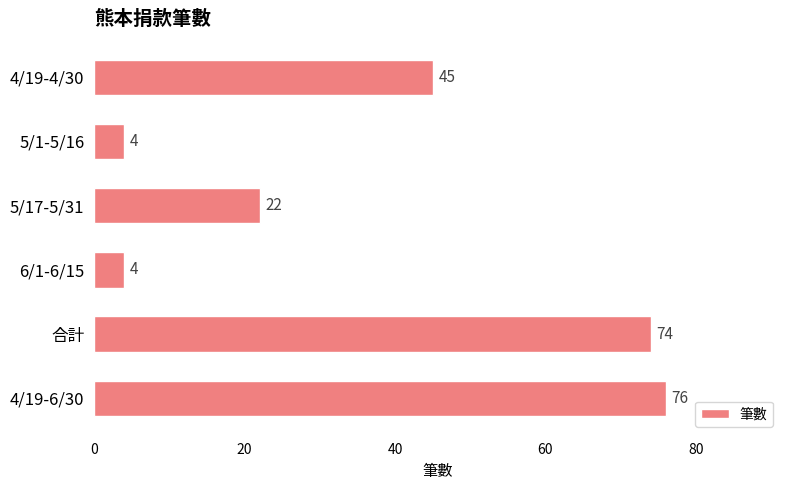

At which label is the value closest to 40?

4/19-4/30